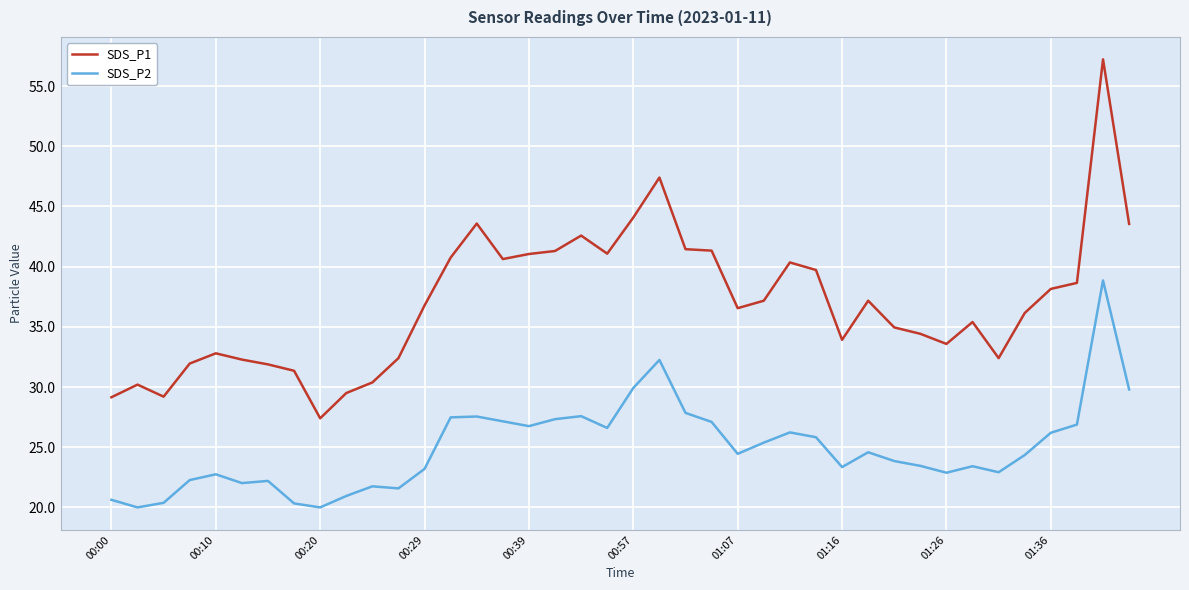

Which series has the largest range (max minus min)?

SDS_P1